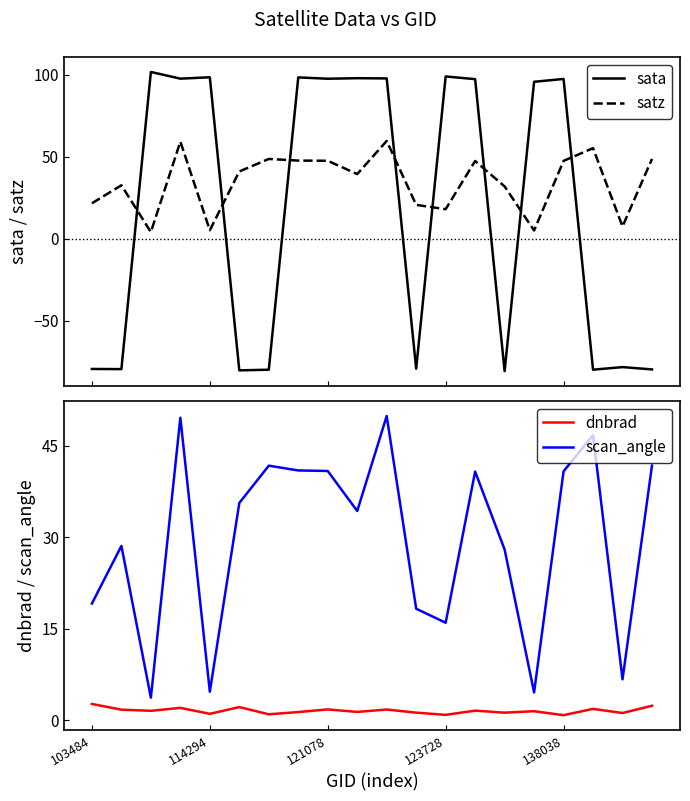

Does the chart display data point markers on the line(s)?

No